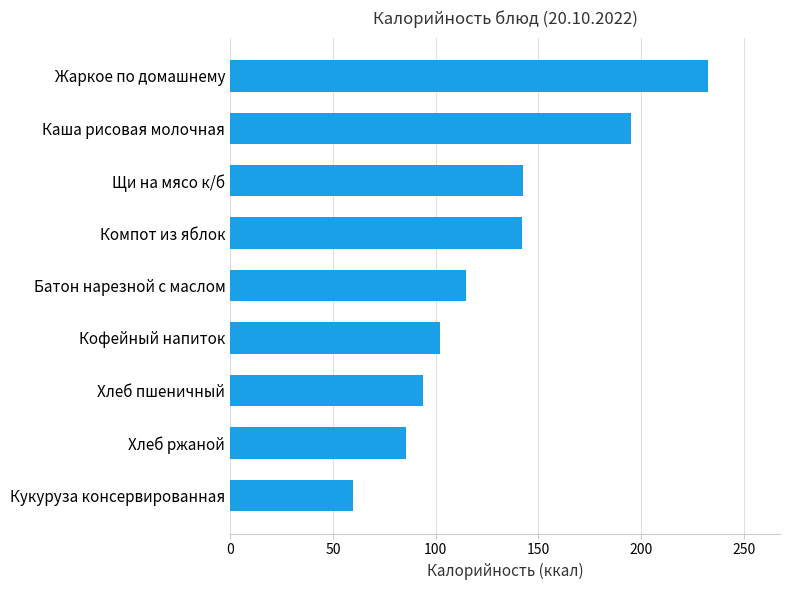

Approximately how many times larger is the value at Батон нарезной с маслом compared to Кофейный напиток?

1.1